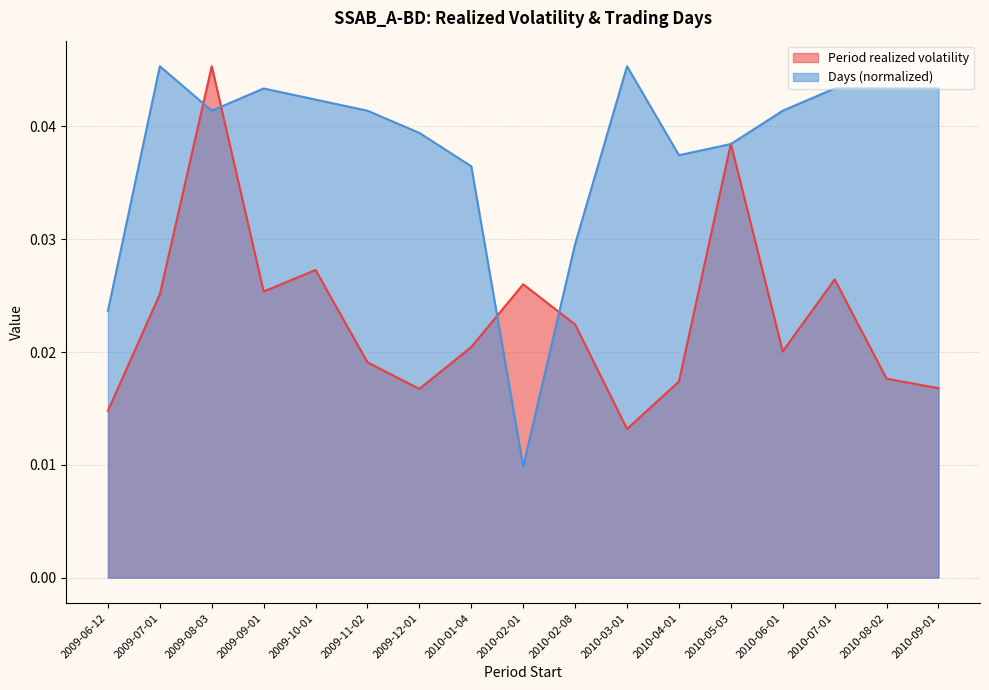

What is the label of the 11th point from the right?

2009-12-01